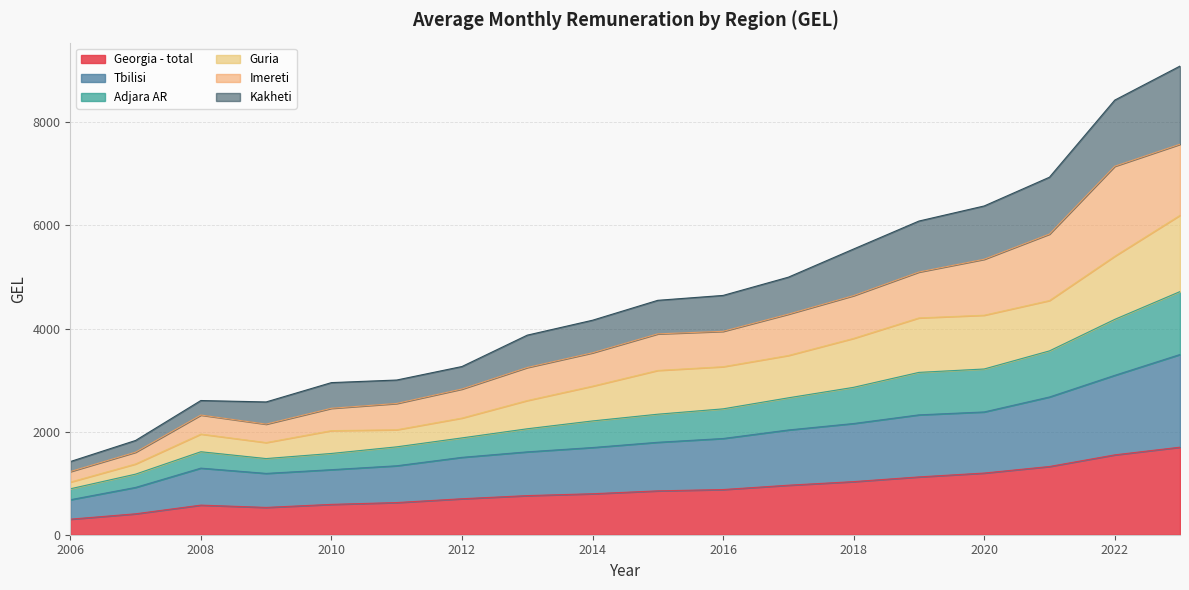

Does the chart display data point markers on the line(s)?

No